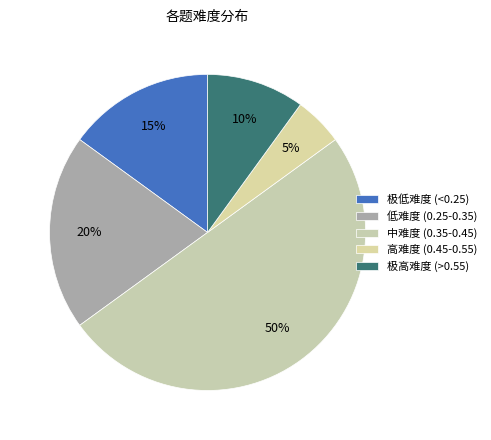

To the nearest percent, what is the average slice percentage?

20%